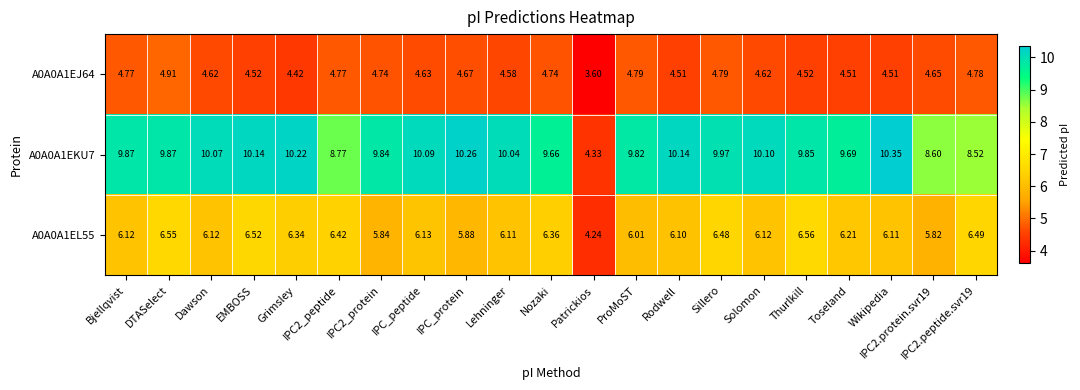

At which category does the chart reach its minimum across all series?

Patrickios